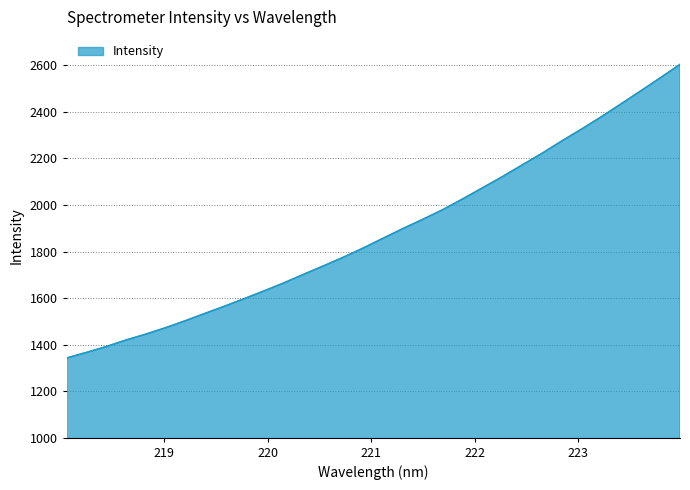

What is the greatest value displayed?

2604.3